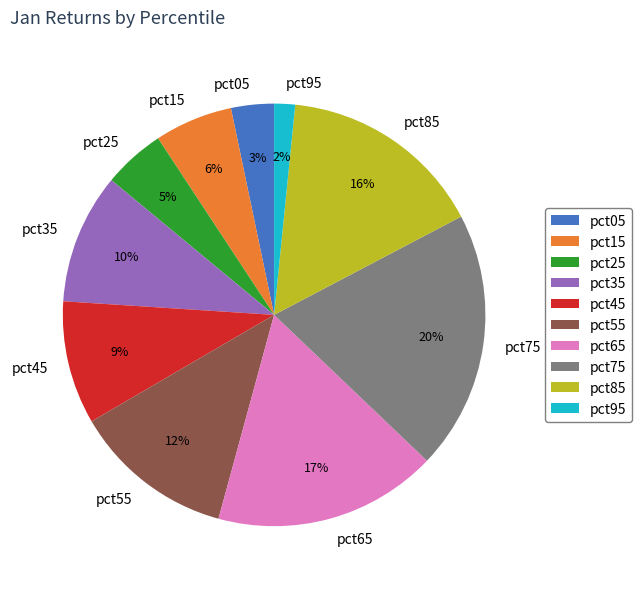

Which slice is the largest?

pct75